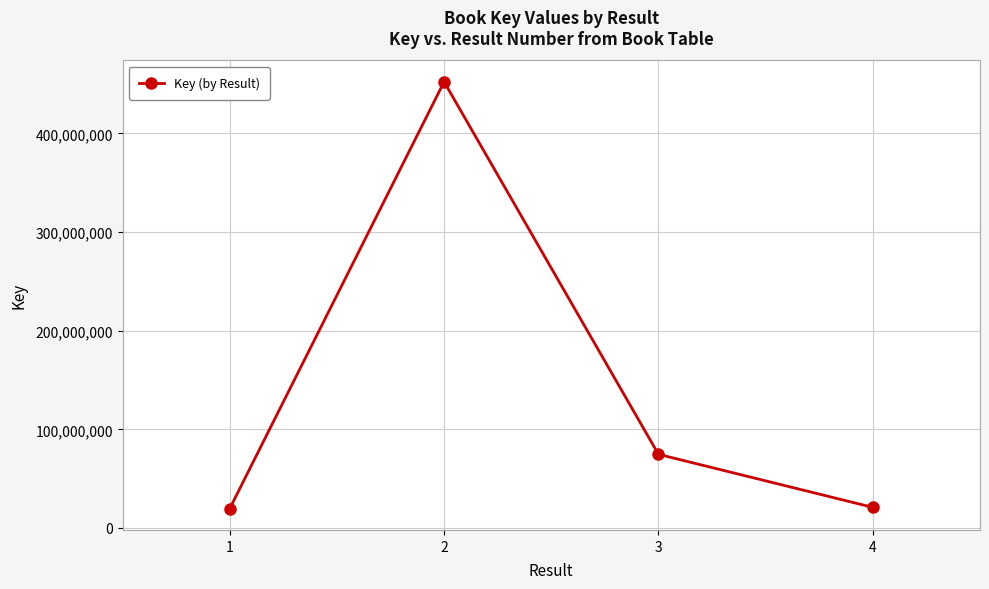

Is it true that the value at 1 is 34450036?

False